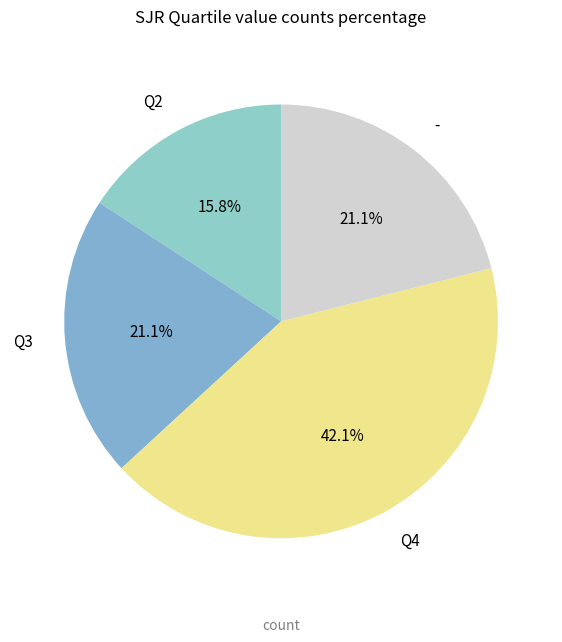

Combined, do Q2 and - account for over 50%?

No